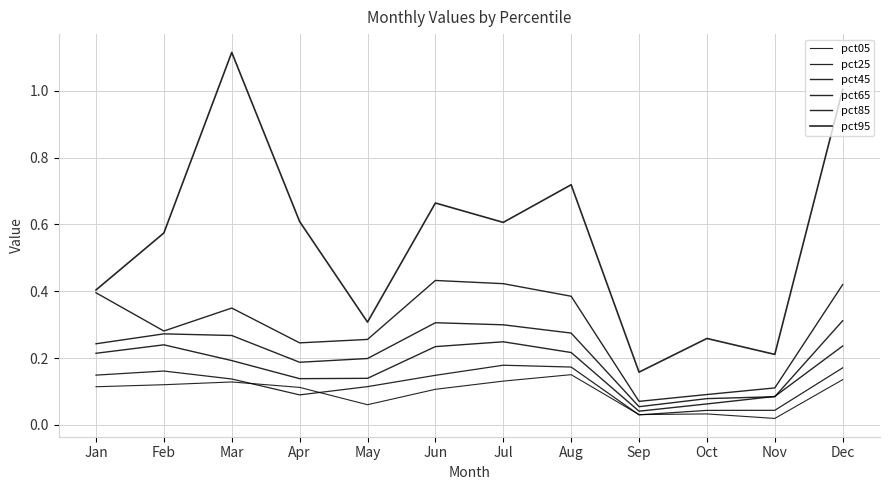

True or false: pct85 and pct45 intersect in this chart.

False